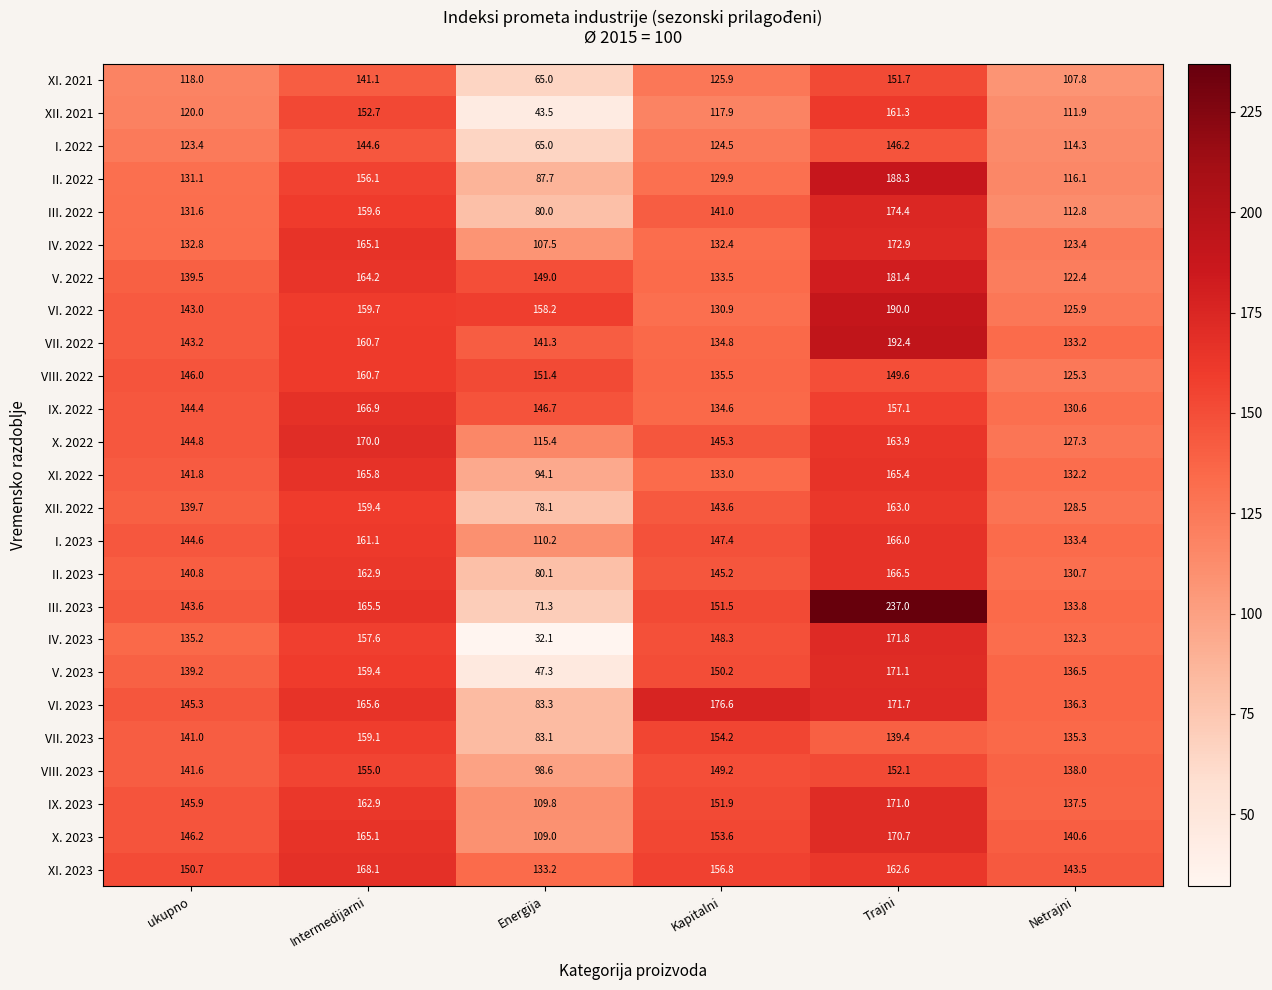

At which label does X. 2023 first exceed 153?

Intermedijarni